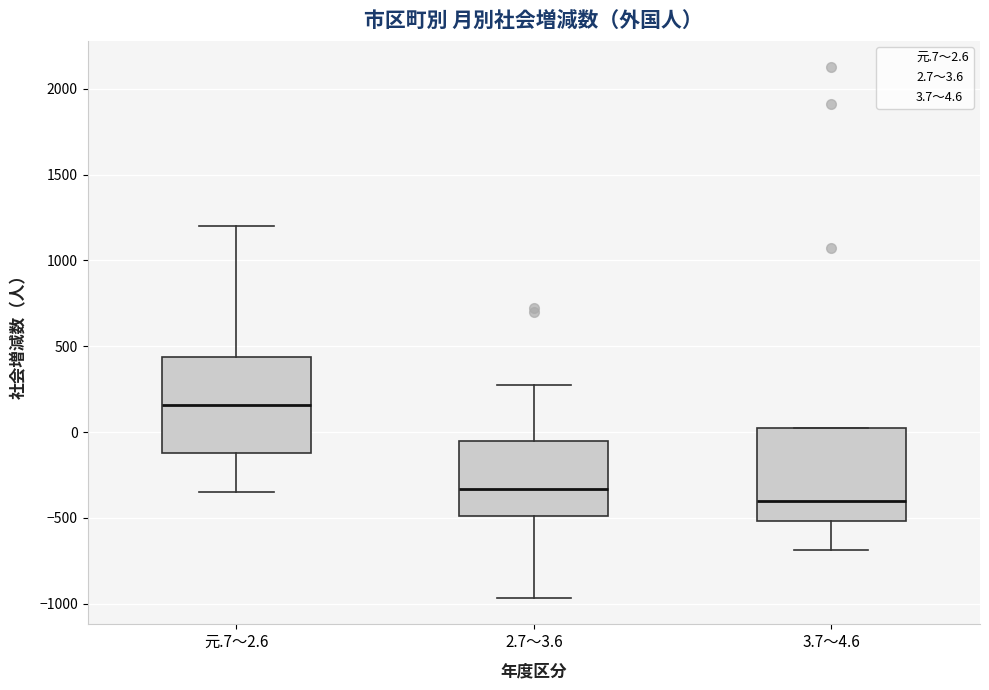

Where is the upper edge of the box for 元.7～2.6 on the y-axis? The values are not printed on the chart, so give them approximately, as read against the axis.

450